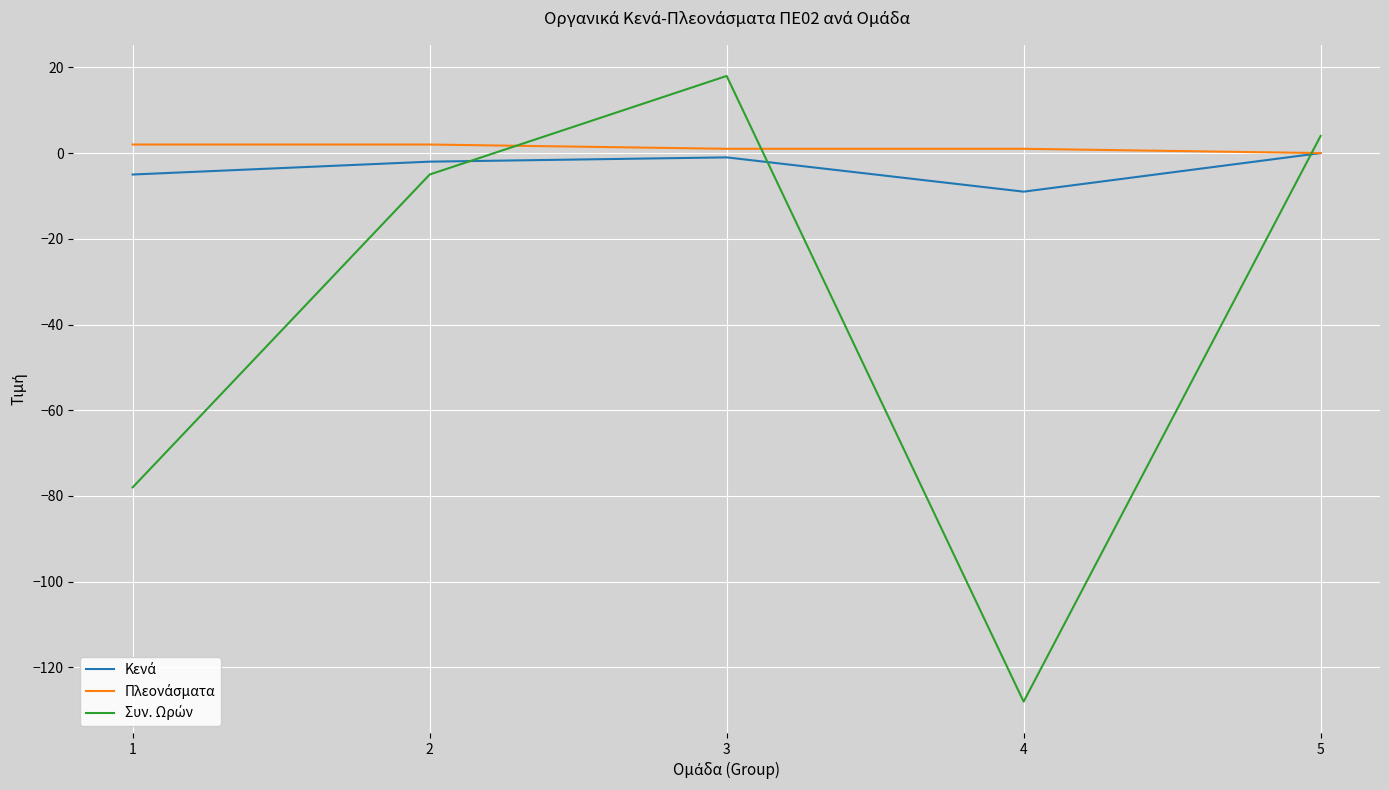

At which category is the sum across all series the highest?

3